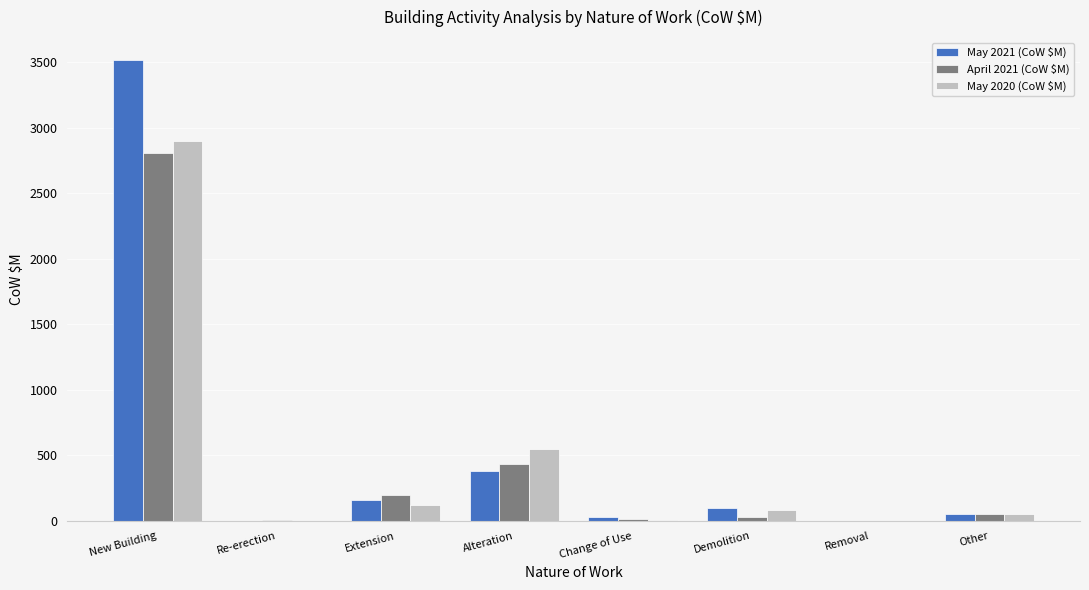

Which category has the highest value in the April 2021 (CoW $M) series?

New Building